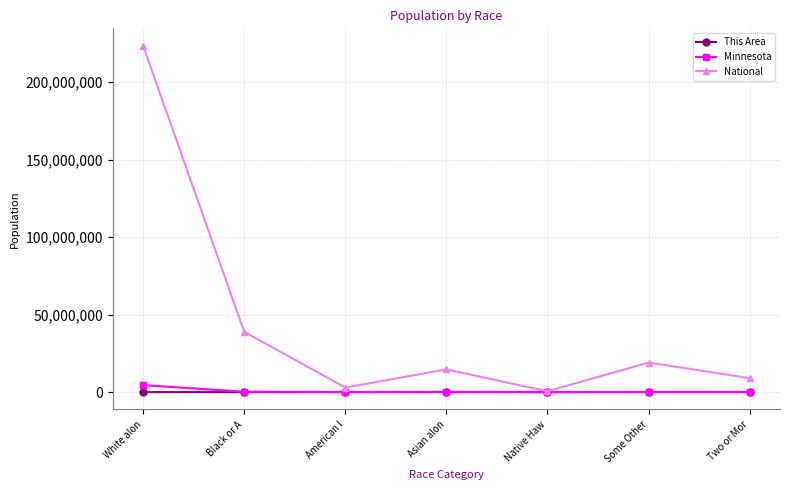

How many lines are shown in the chart?

3